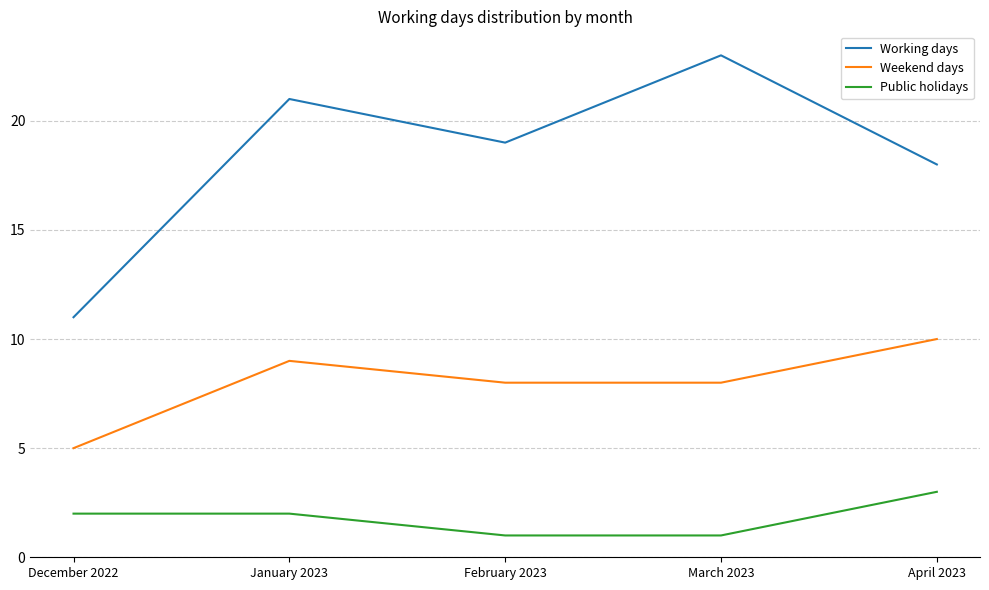

What is the lowest value of the Working days series?

11